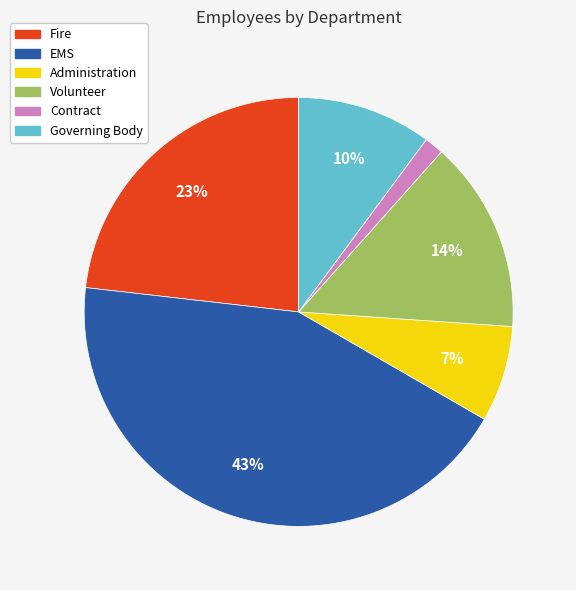

Do EMS and Fire together represent more than half of the pie?

Yes